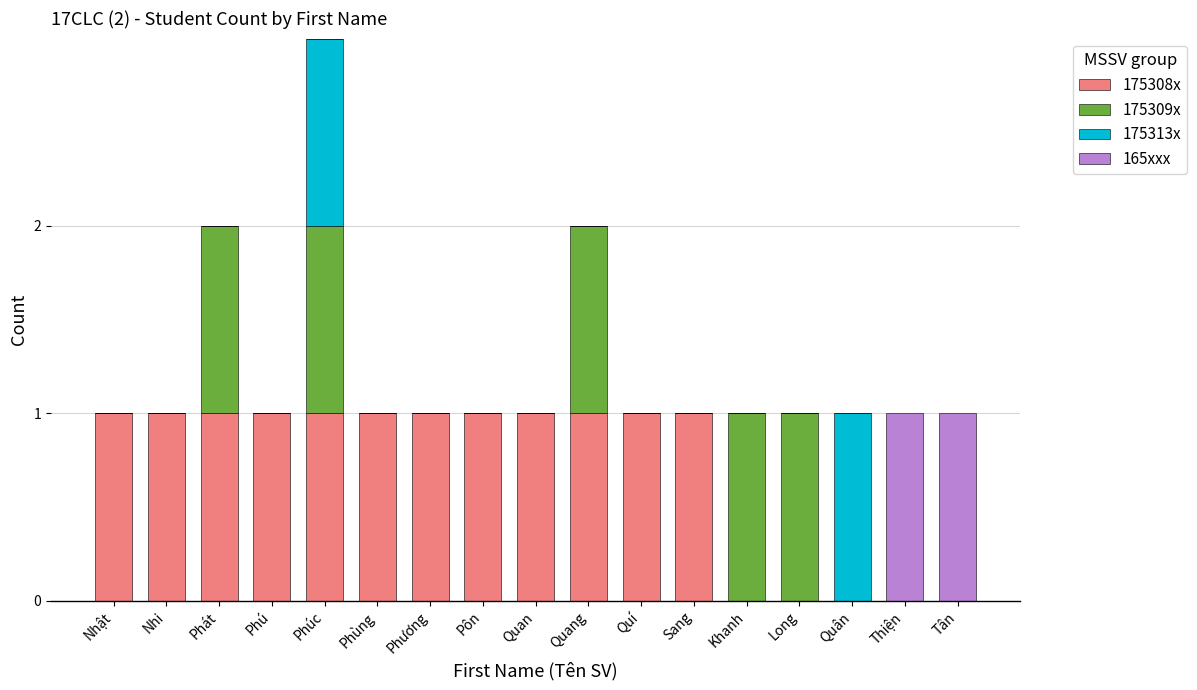

At which category is the sum across all series the highest?

Phúc